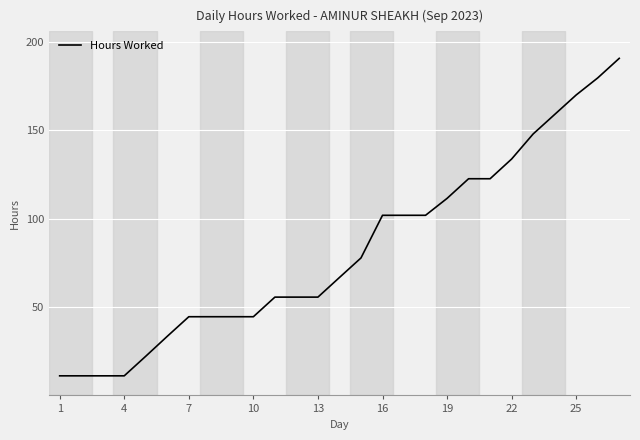

What is the greatest value displayed?

190.7